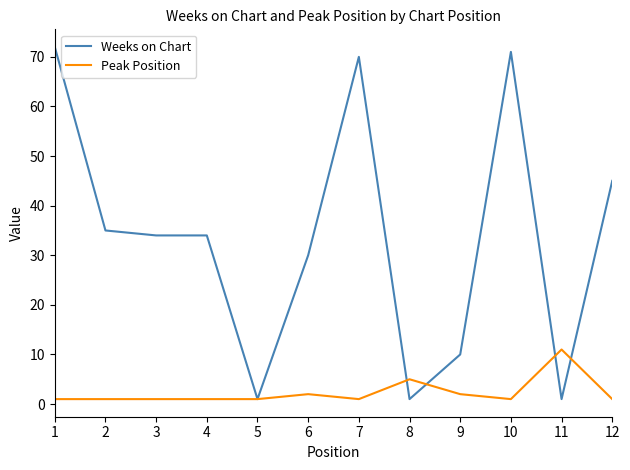

Is the value of Weeks on Chart at 2 greater than the value of Peak Position at 2?

Yes